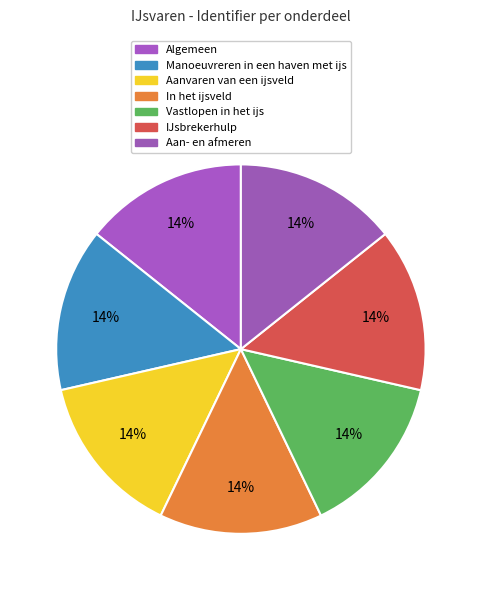

Is the sum of In het ijsveld and Vastlopen in het ijs greater than half?

No